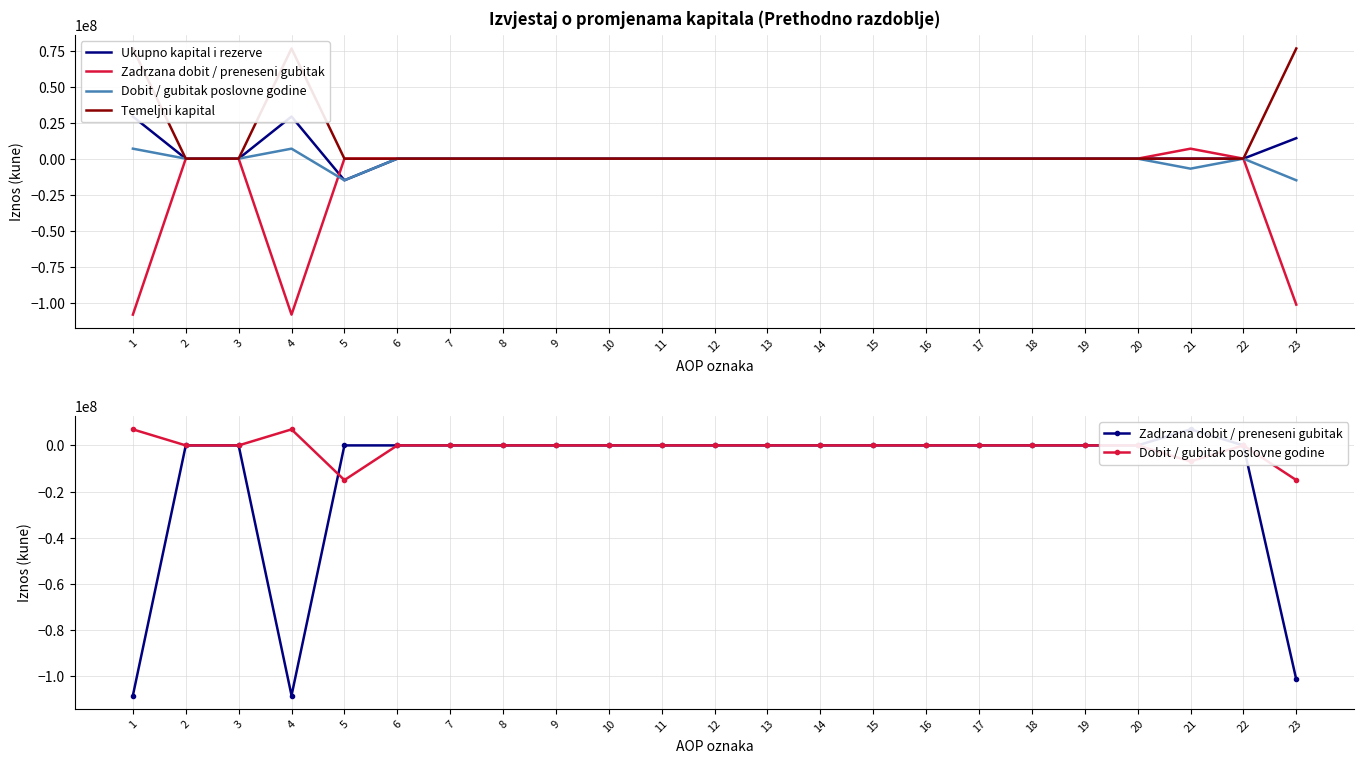

How many interior local peaks does the Ukupno kapital i rezerve series have?

1